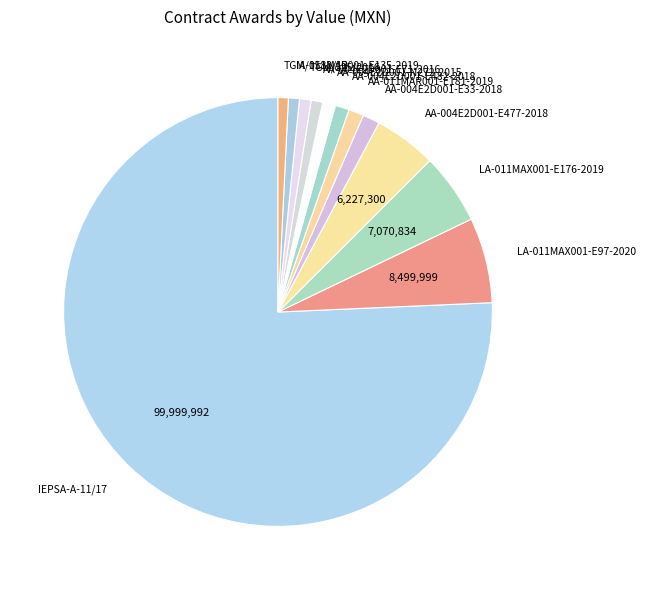

Which slice is the largest?

IEPSA-A-11/17